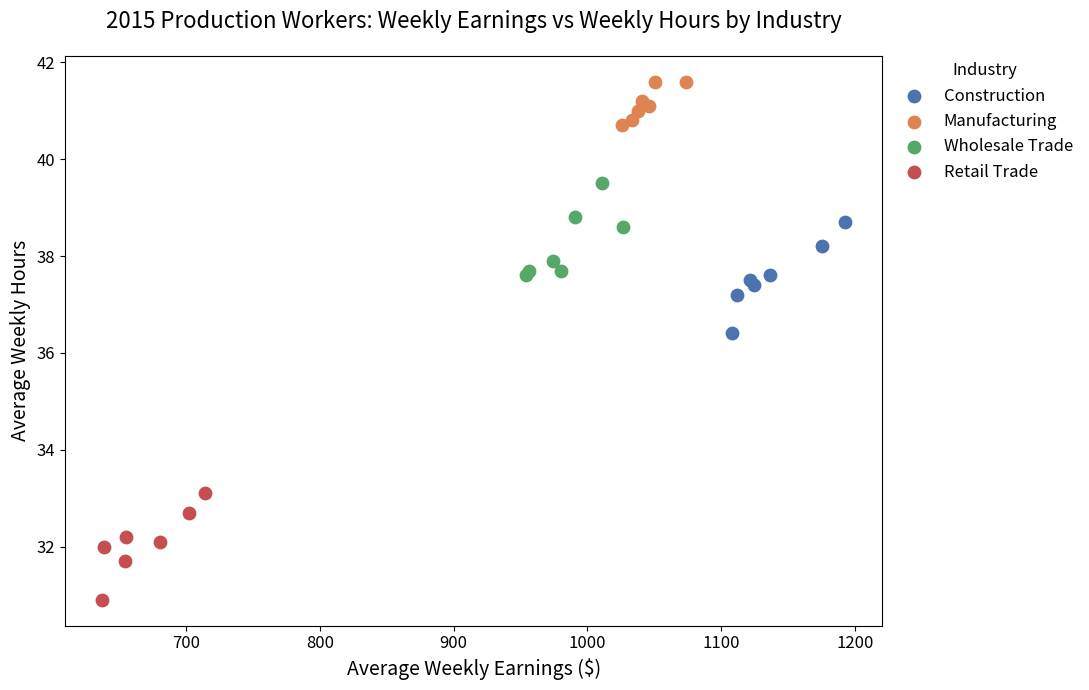

Which series contains the lowest Y value?

Retail Trade